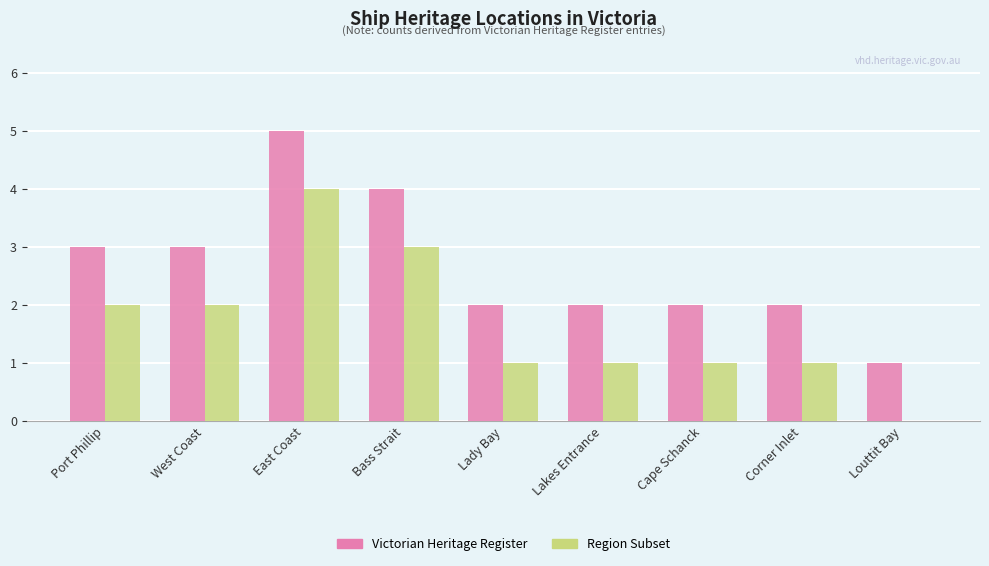

The Region Subset series shows 2 at Bass Strait. True or false?

False